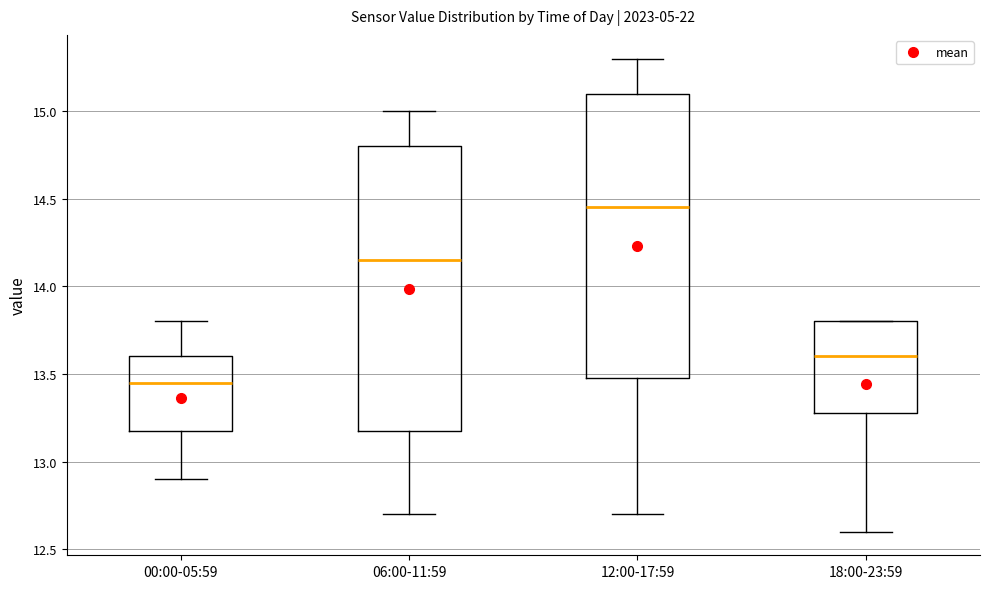

Where is the upper edge of the box for 06:00-11:59 on the y-axis? The values are not printed on the chart, so give them approximately, as read against the axis.

14.80